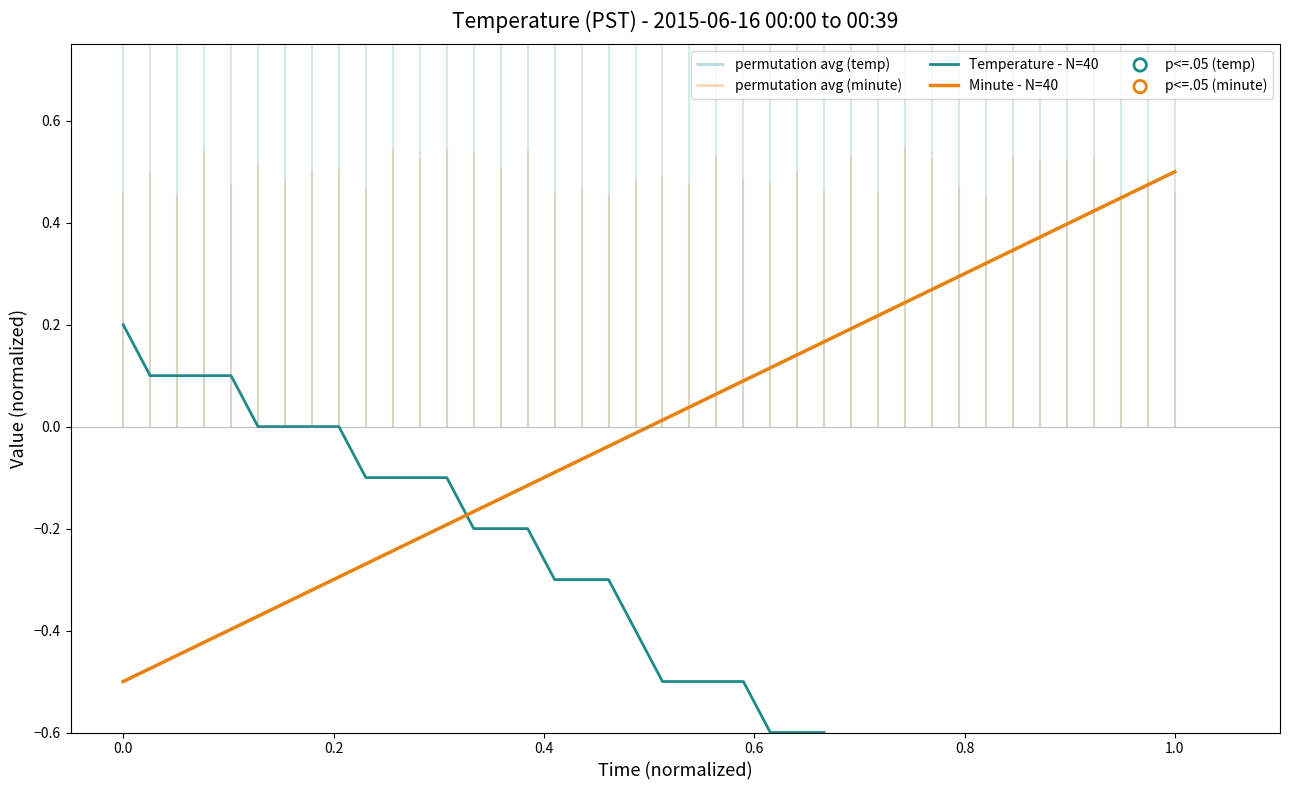

Is the value of Minute - N=40 at 28 greater than the value of Temperature - N=40 at 16?

Yes